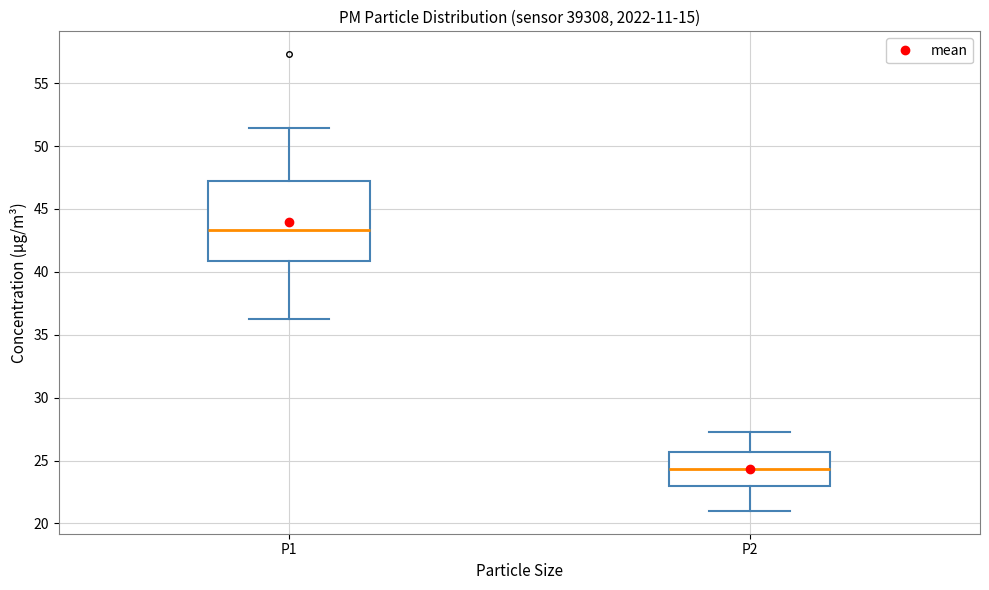

Which box has the lowest median line?

P2